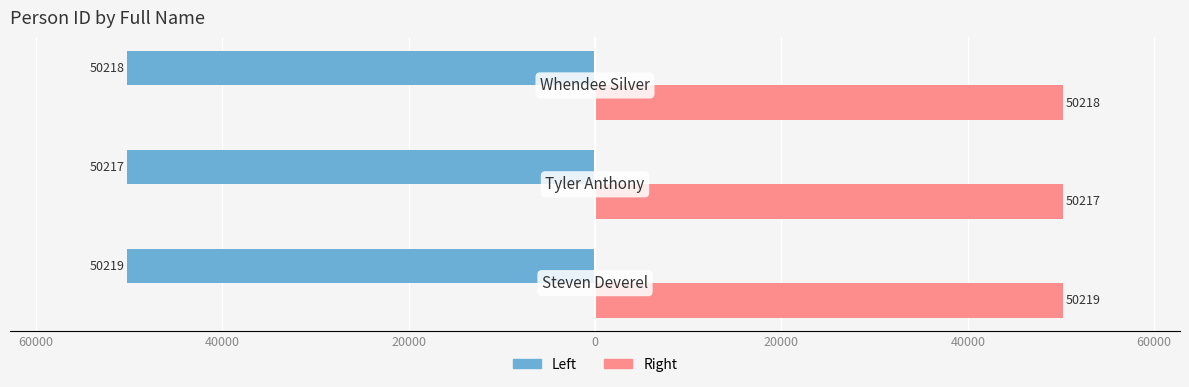

Reading left to right, list all the values displayed in this chart.

Person ID (left): -50219	-50217	-50218
Person ID (right): 50219	50217	50218